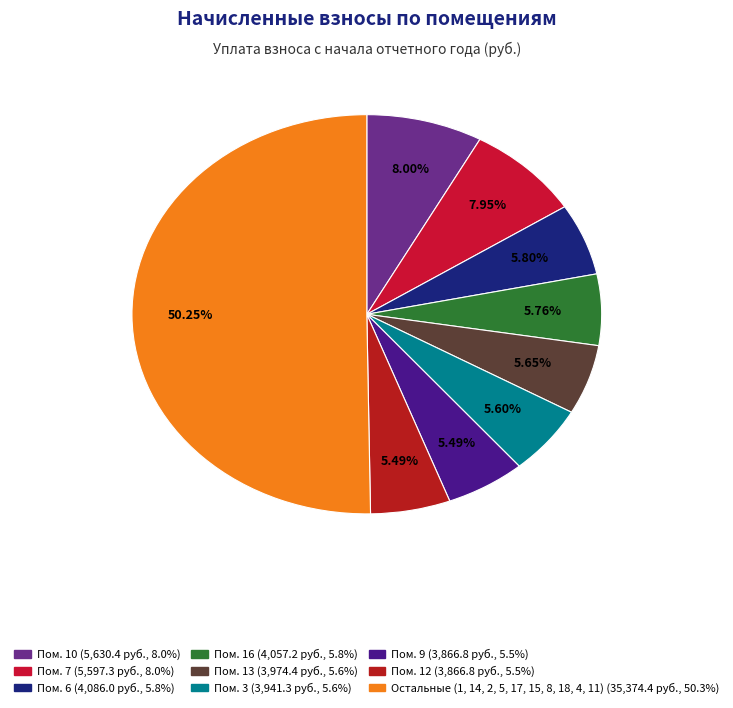

Count the number of slices in the pie.

9